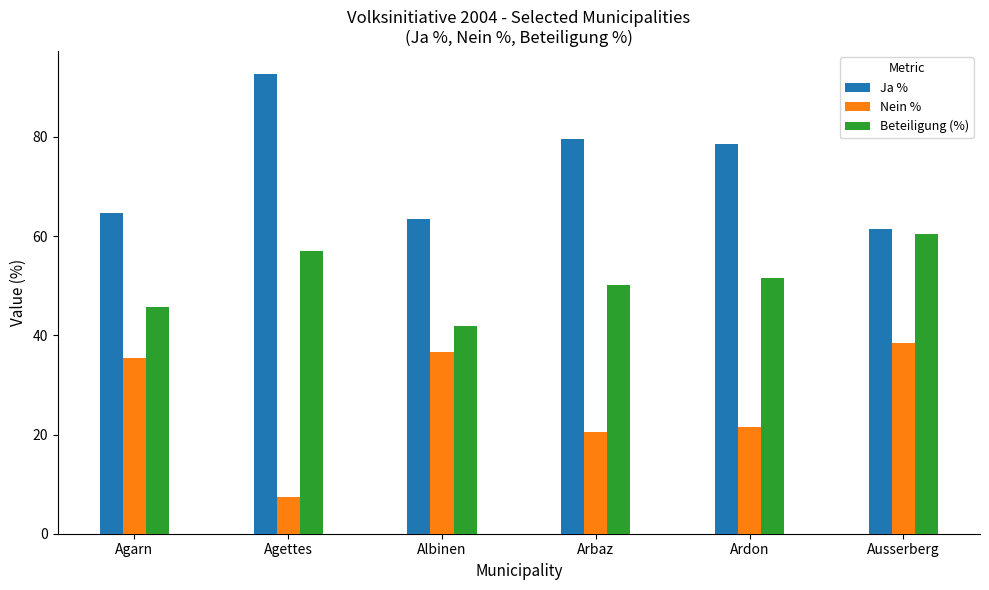

How many values in the Beteiligung (%) series are below 51?

3